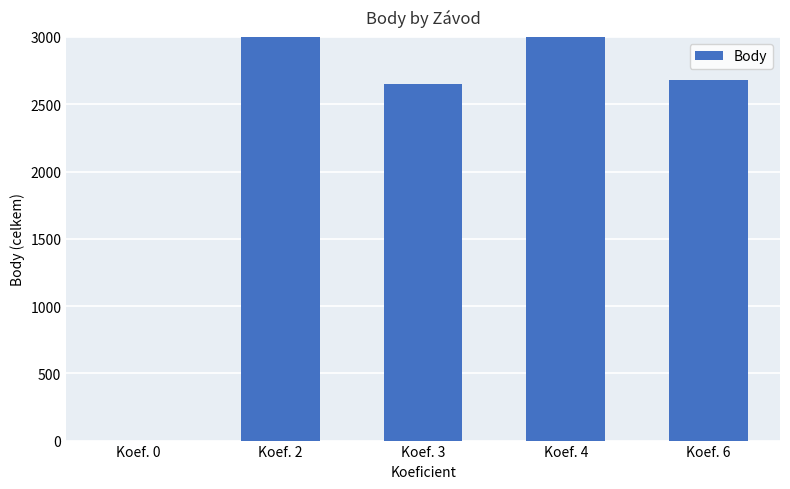

Read the value at Koef. 4.

7686